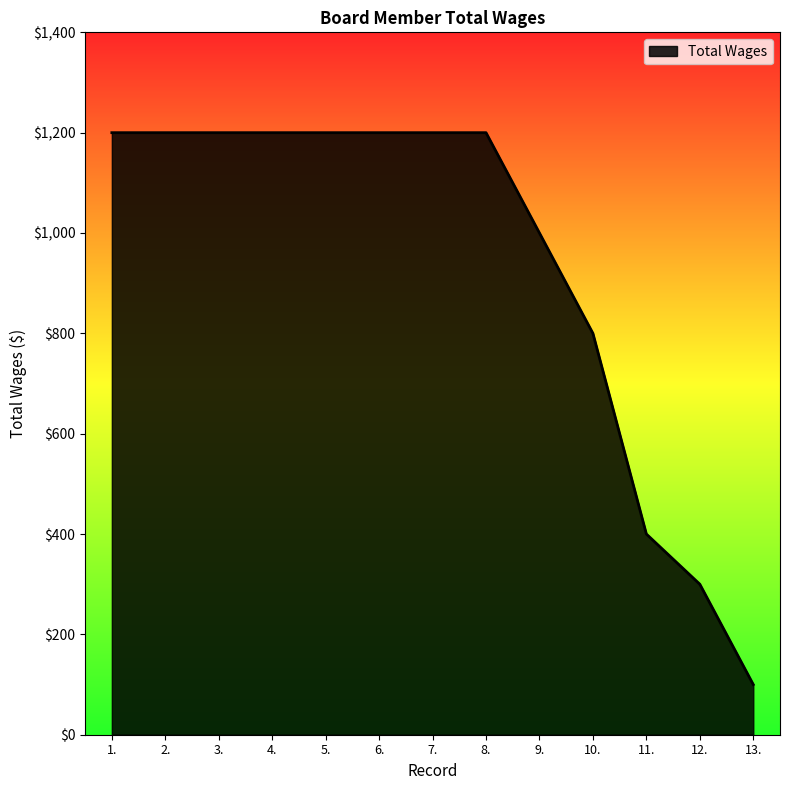

Is it true that the value at 2. is 1200?

True